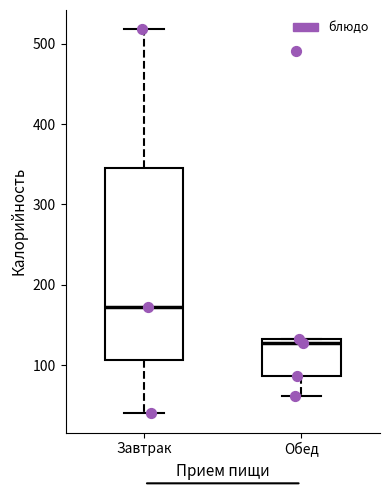

Reading left to right, read every box against the y-axis: the position of its median line, the range the box covers, and the ends of its whiskers. The values are not printed on the chart, so give them approximately, as read against the axis.

Завтрак: median 170, box 110 to 340, whiskers 40 to 520
Обед: median 130 (just below the box's upper edge), box 90 to 130, whiskers 60 to 130